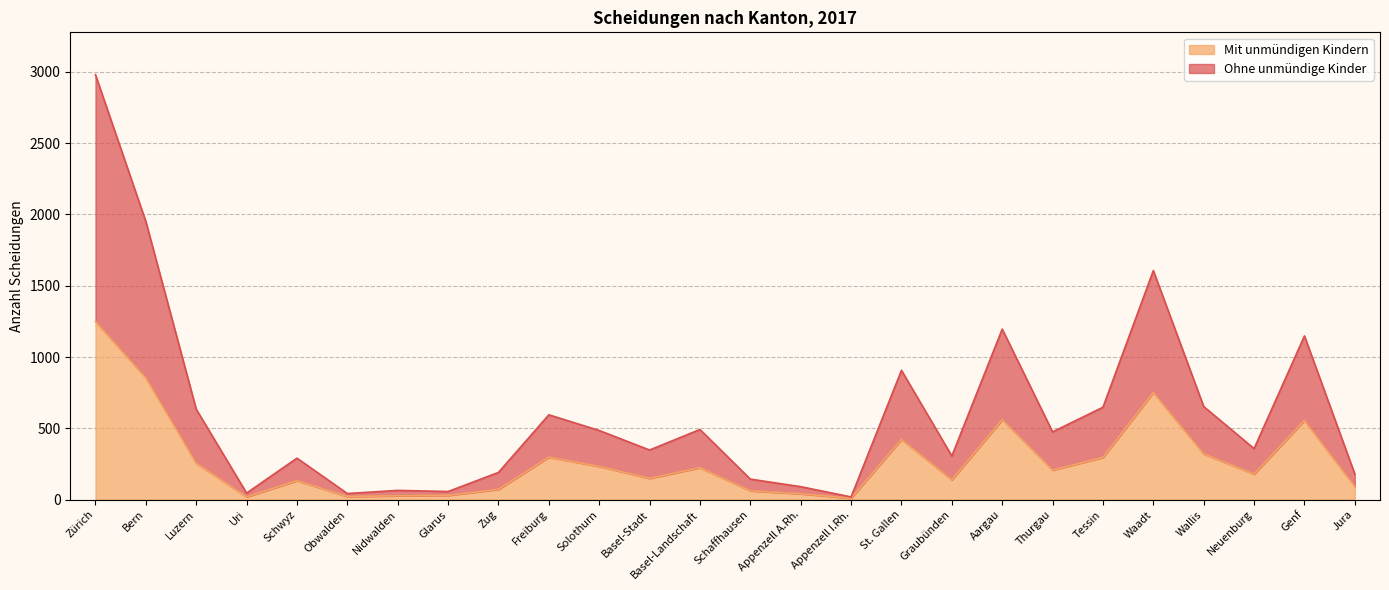

Reading left to right, extract all data points from this chart.

Ohne unmündige Kinder: 2979	1950	634	46	291	43	65	57	191	595	485	348	492	144	91	19	907	306	1196	475	648	1606	653	358	1148	179
Mit unmündigen Kindern: 1249	854	256	19	133	22	27	30	72	298	233	149	224	62	41	10	422	139	561	207	296	751	321	179	555	92